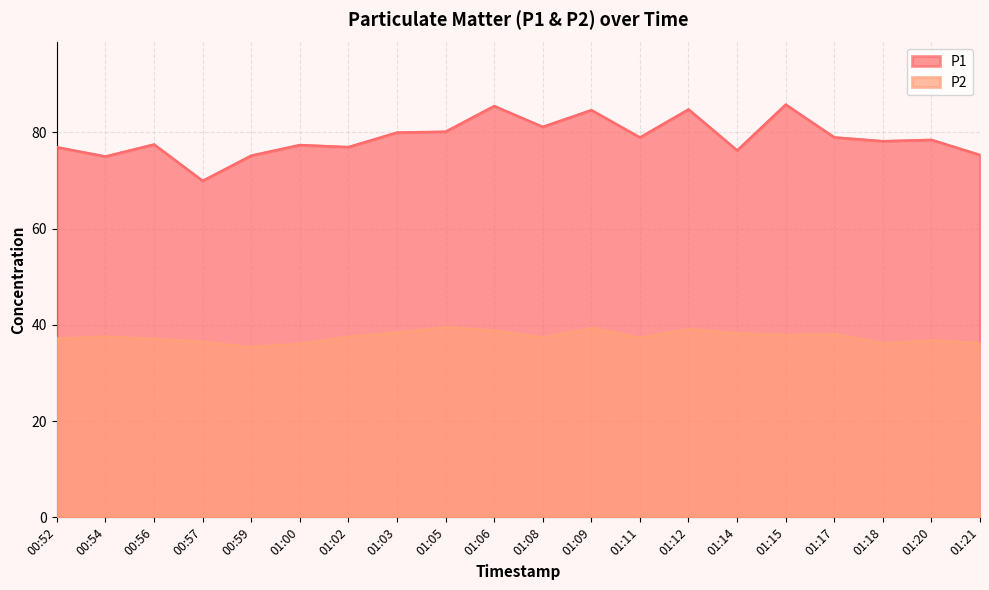

Is the value of P2 at 01:06 greater than the value of P1 at 01:14?

No